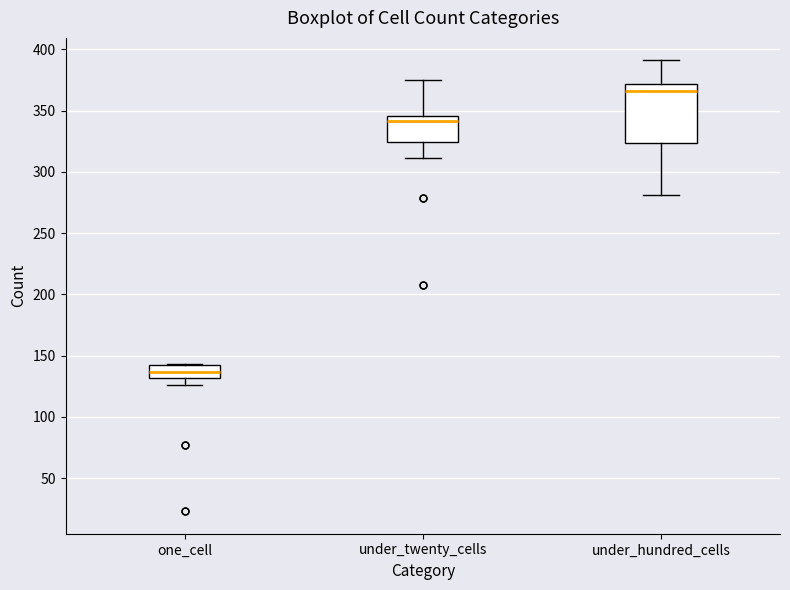

Comparing the boxes themselves (not the whiskers), which one is the tallest?

under_hundred_cells